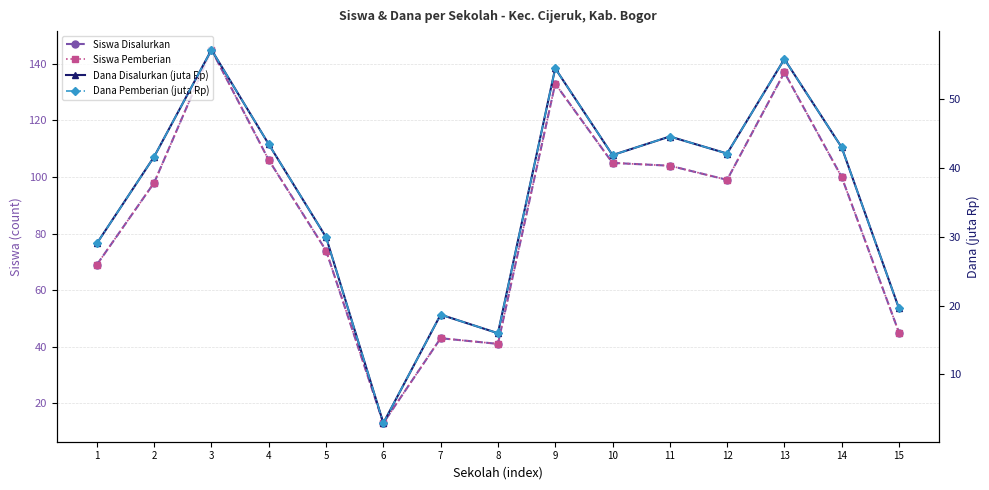

Between 11 and 15, which series saw the biggest shift?

Siswa Disalurkan